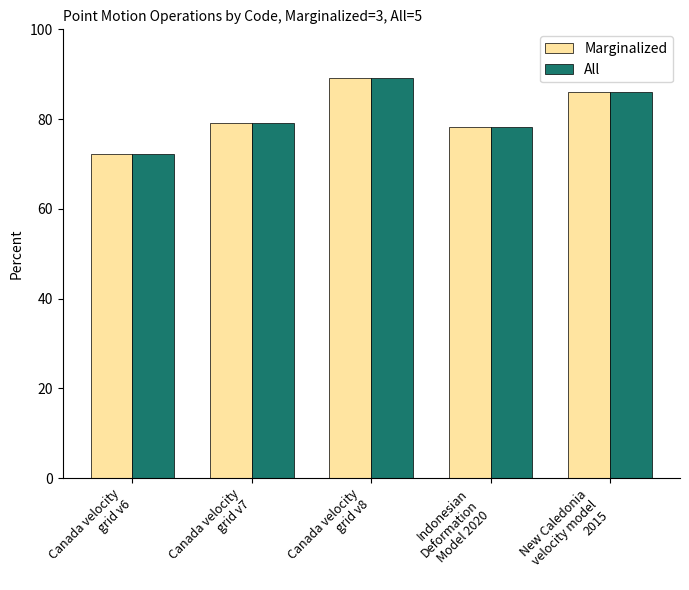

Reading left to right, extract all data points from this chart.

Marginalized: 72.3	79.0	89.2	78.1	86.0
All: 72.3	79.0	89.2	78.1	86.0